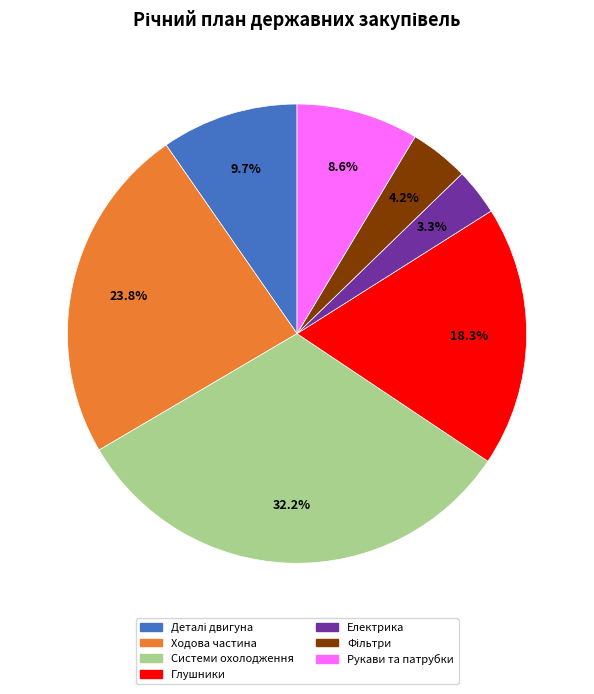

Is there a majority slice in this chart?

No